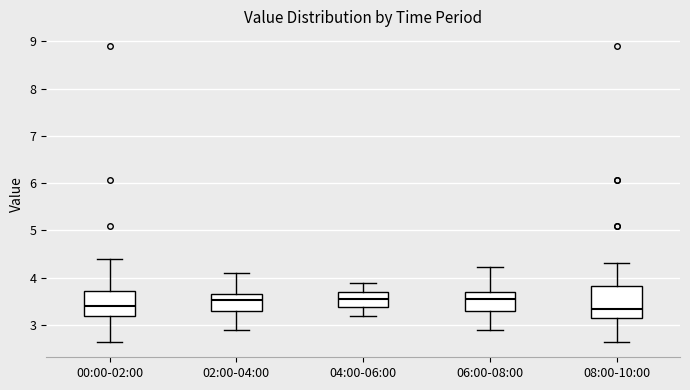

Comparing the boxes themselves (not the whiskers), which one is the tallest?

08:00-10:00